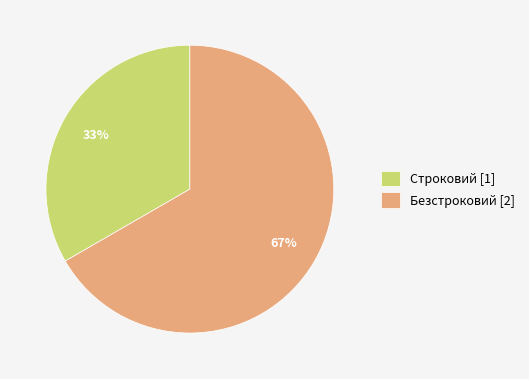

To the nearest percent, what is the combined percentage of Строковий and Безстроковий?

100%